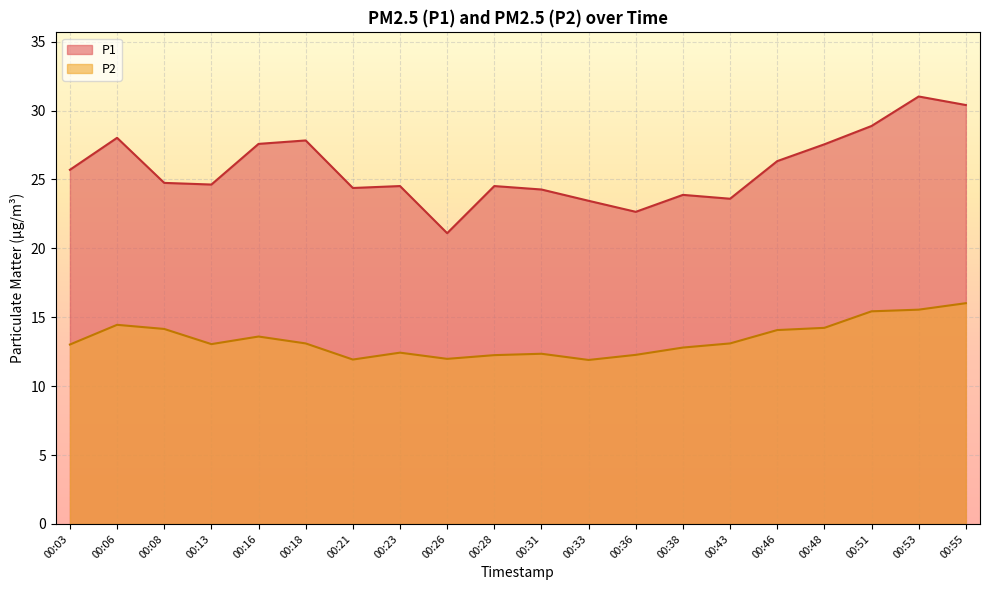

Which series has the largest total across all categories?

P1